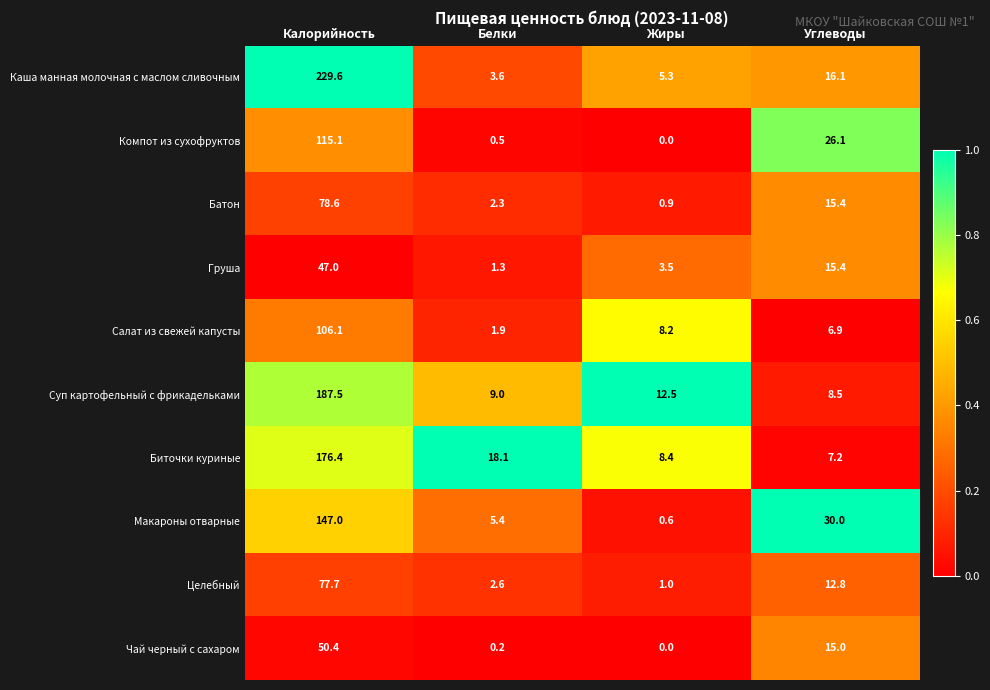

Which series has the largest total across all categories?

Каша манная молочная с маслом сливочным